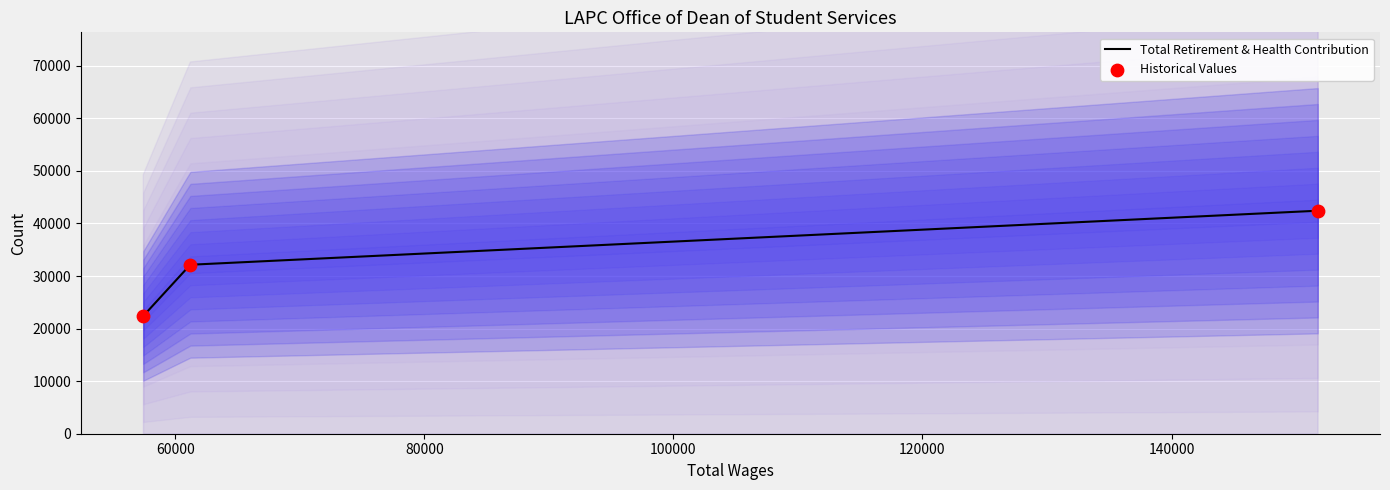

What is the lowest value of the Total Retirement & Health Contribution series?

22407.0